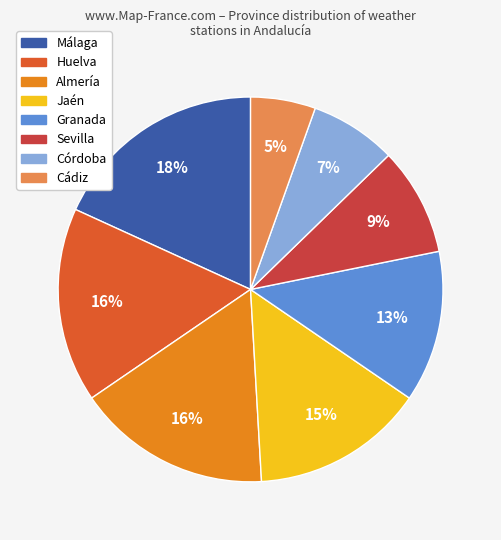

To the nearest percent, what percentage of the pie is Almería?

16%